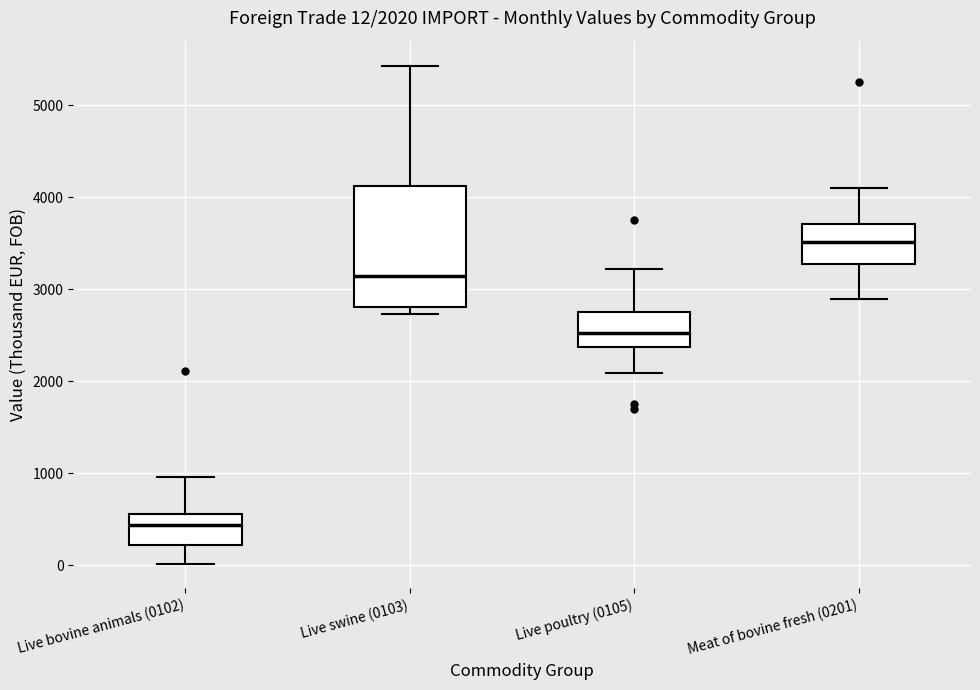

Comparing the boxes themselves (not the whiskers), which one is the tallest?

Live swine (0103)